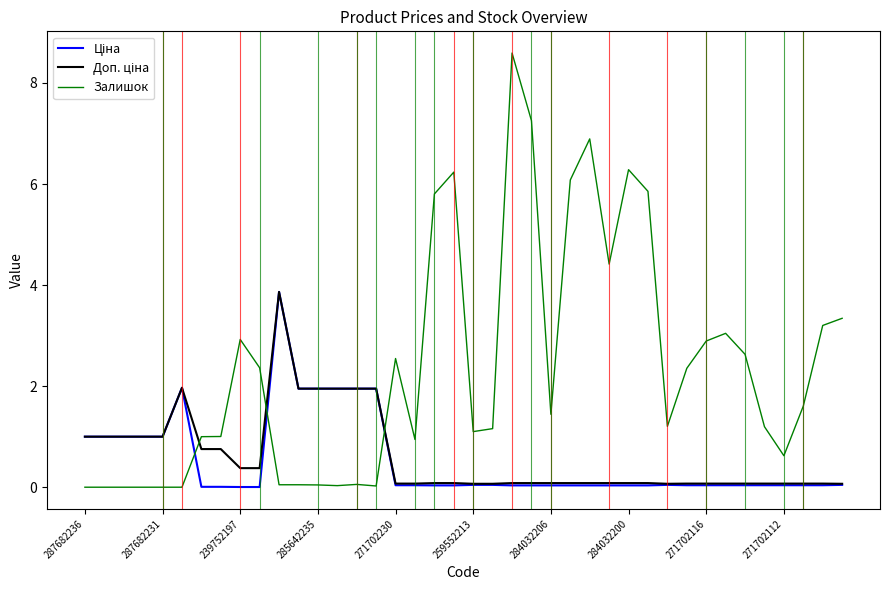

At how many categories does at least one series exceed 3?

13